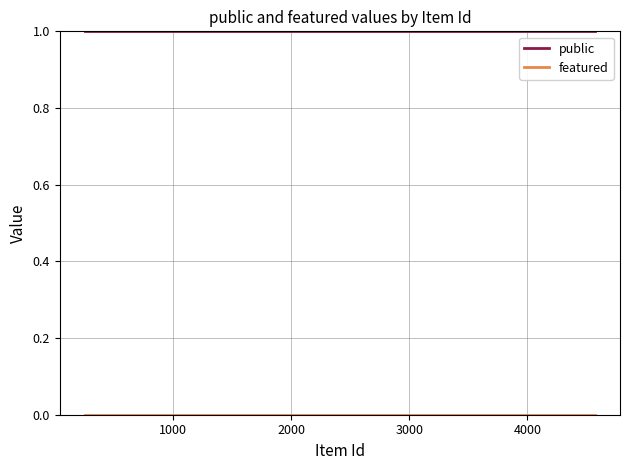

Which series has the largest total across all categories?

public